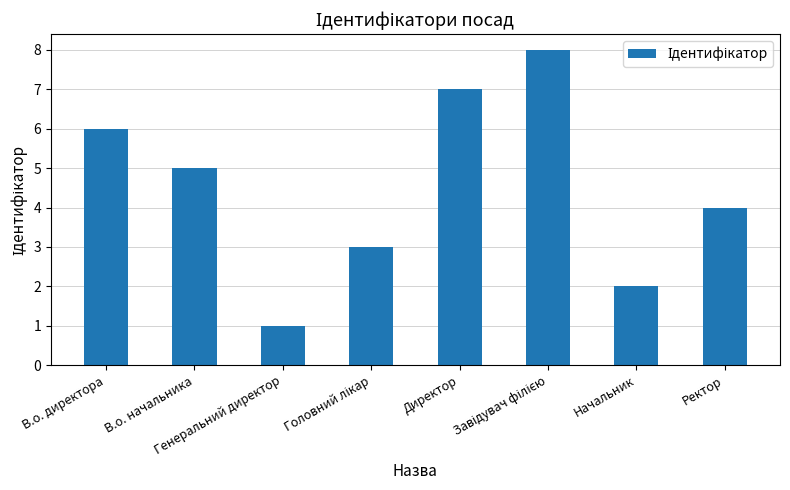

What position from the left is Начальник?

7